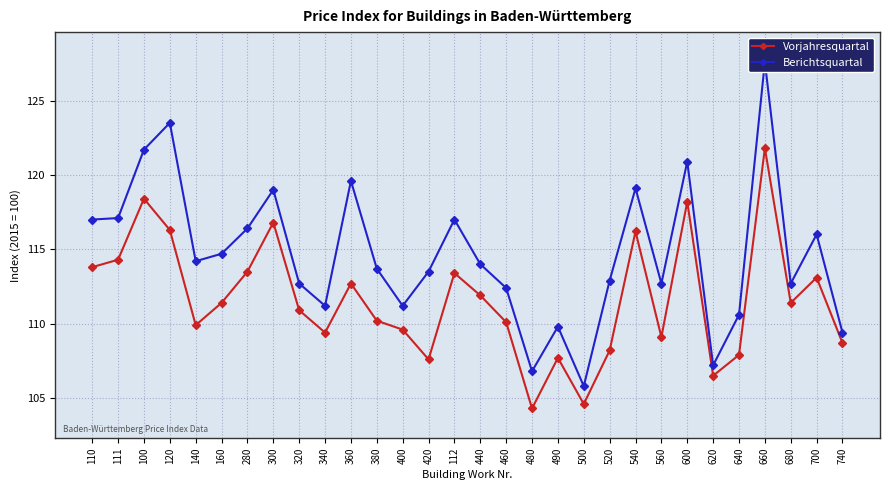

Does the chart display data point markers on the line(s)?

Yes